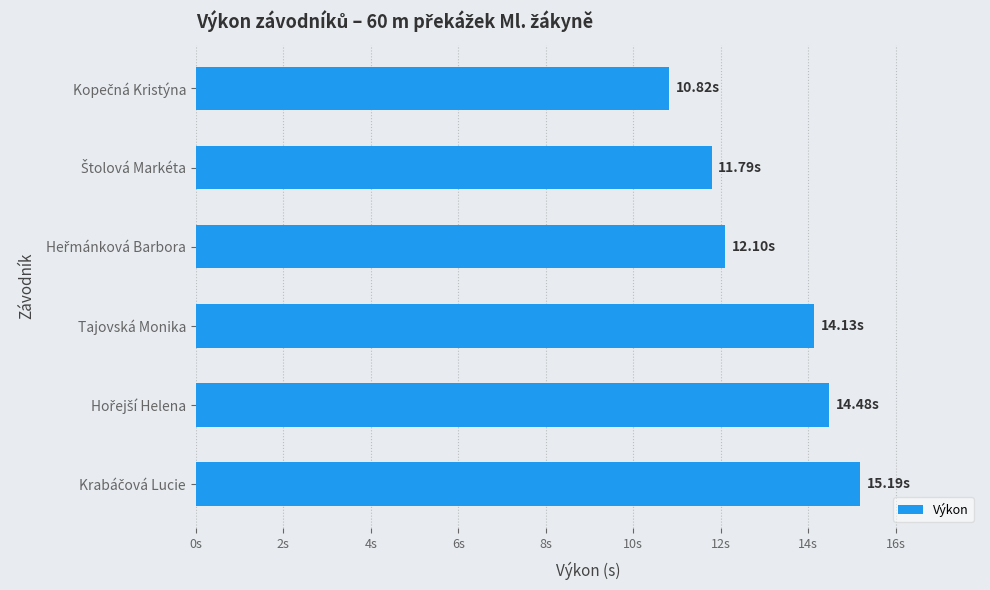

Are the bars horizontal?

Yes